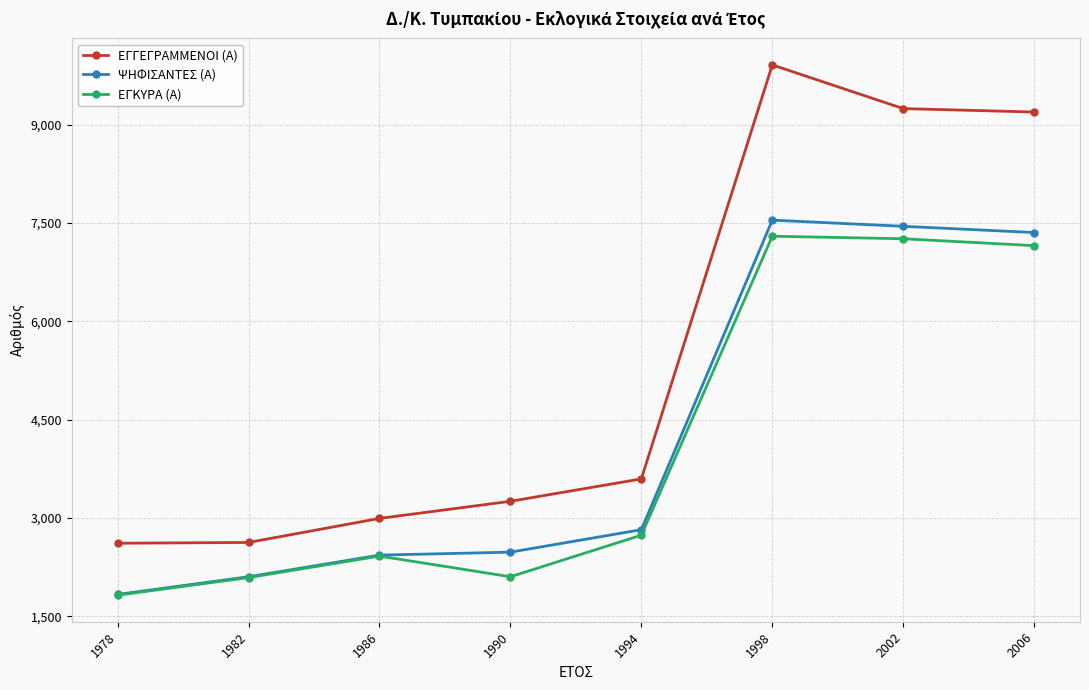

What is the value of the ΕΓΓΕΓΡΑΜΜΕΝΟΙ (Α) point at the 6th from the left?

9912